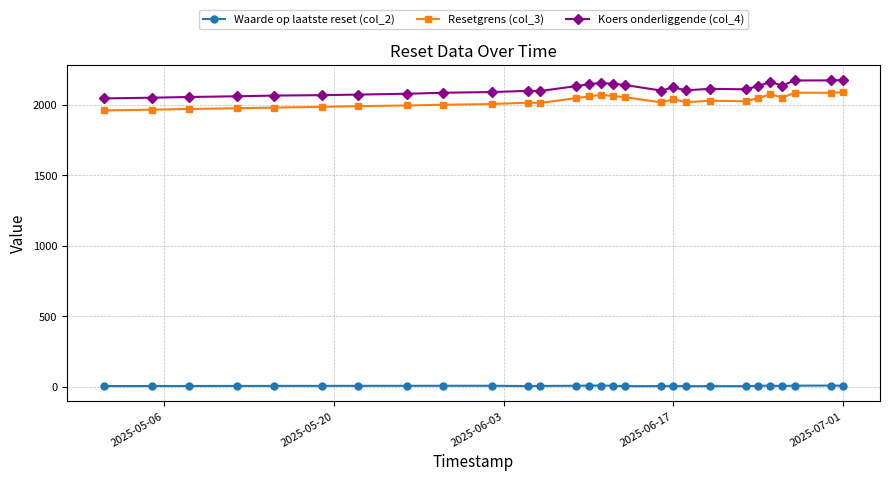

What is the maximum value shown in the chart?

2175.0